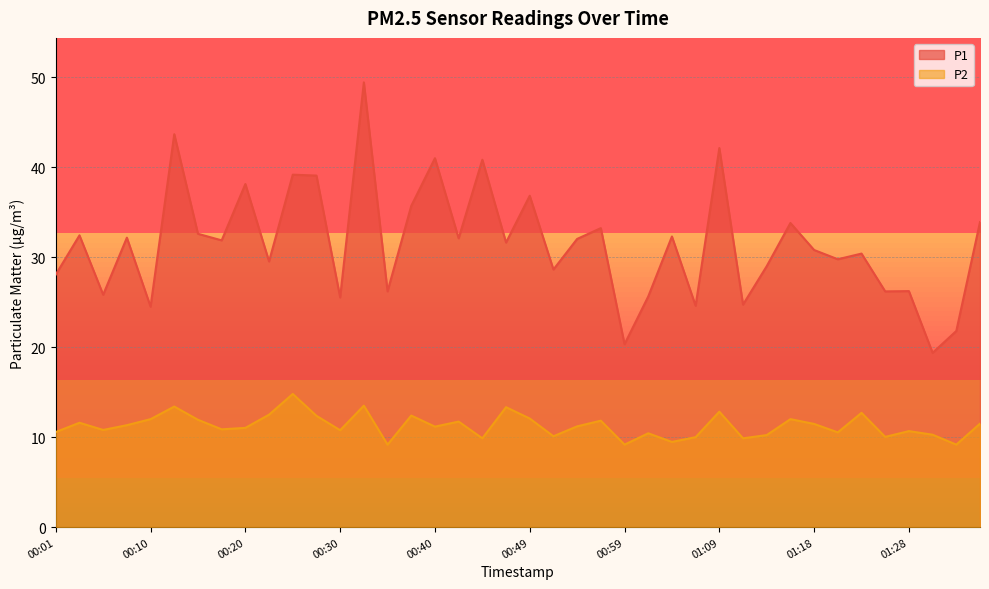

What are all the series names shown in the legend?

P1, P2